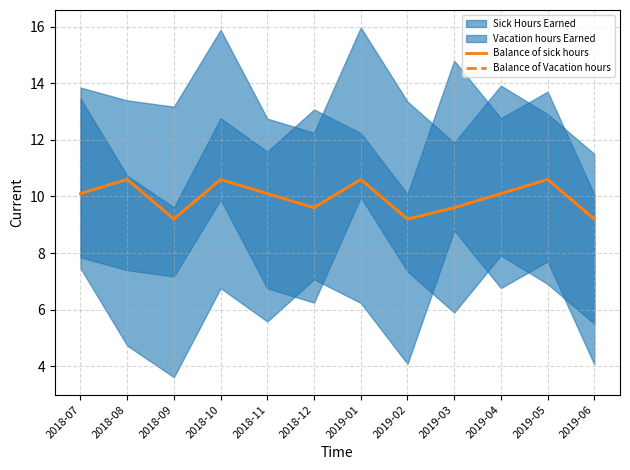

How many interior local peaks does the Balance of Vacation hours series have?

4